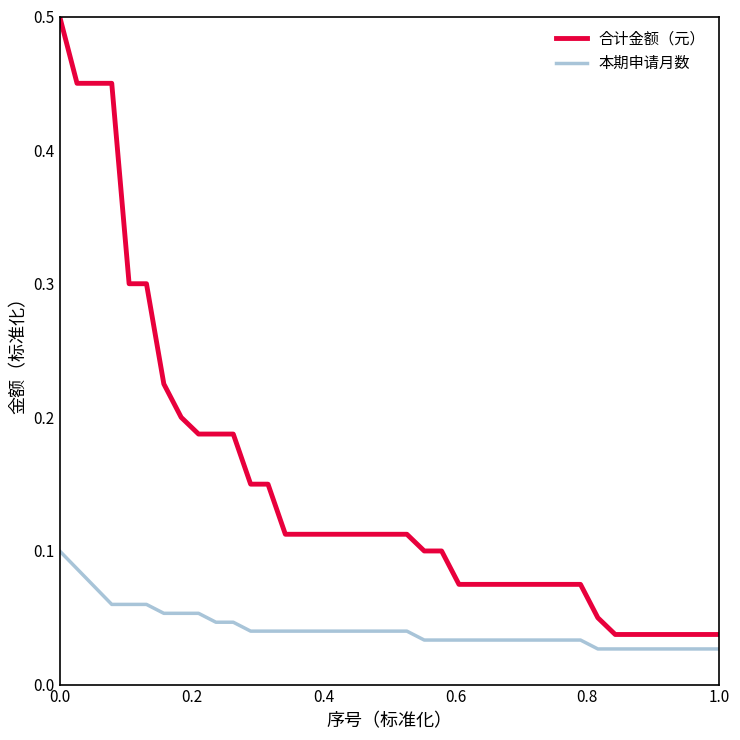

List the series in order of their peak value, lowest first.

本期申请月数, 合计金额（元）